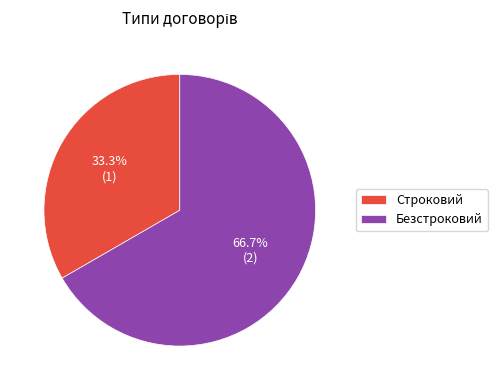

Which category accounts for the majority?

Безстроковий